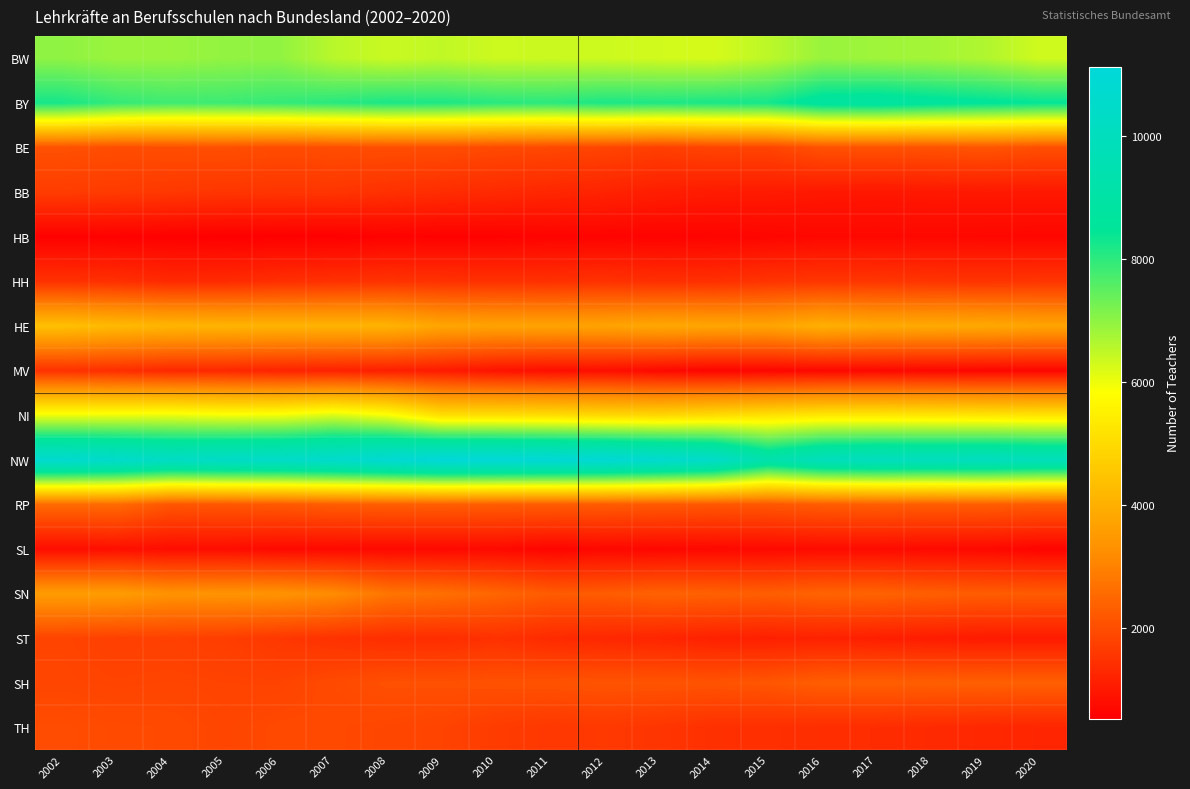

What is the spread (max minus min) of values at 2013?

10132